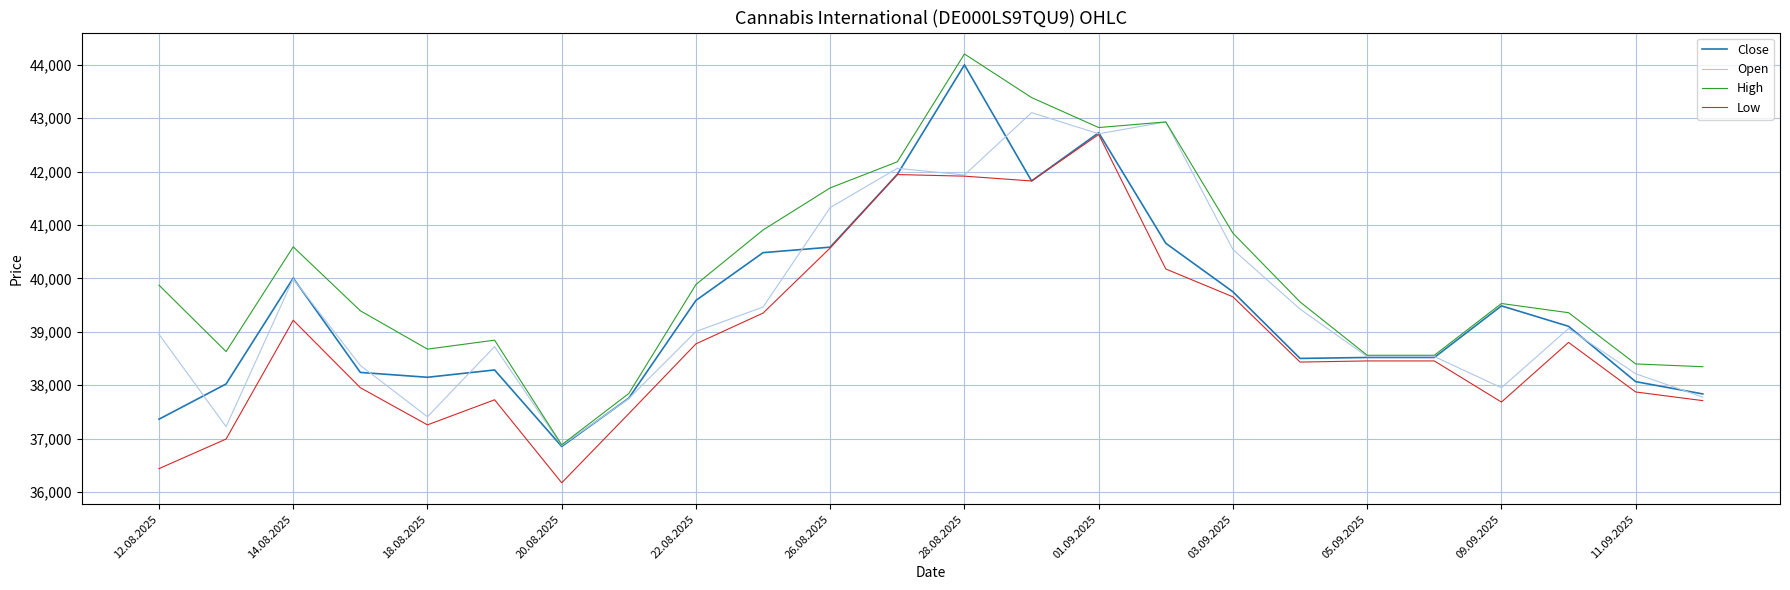

What are all the series names shown in the legend?

Close, Open, High, Low